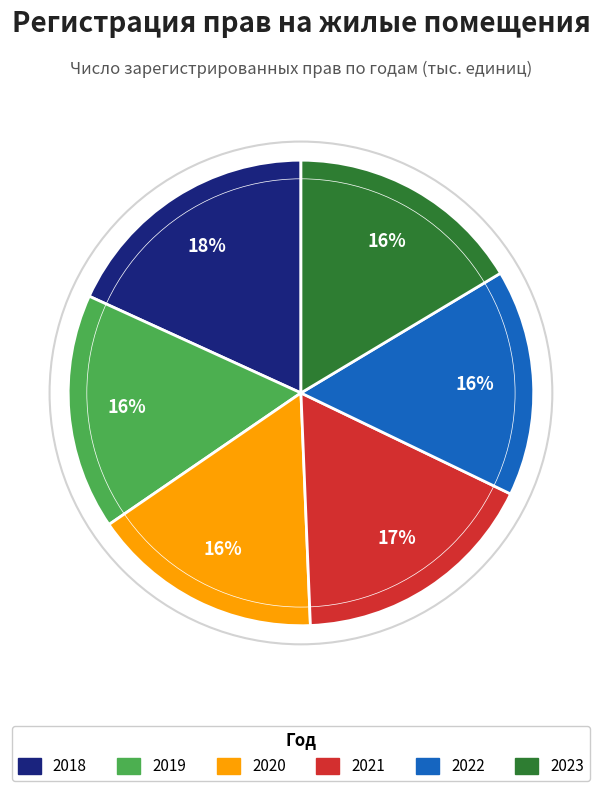

Does 2019 represent more than half of the total?

No